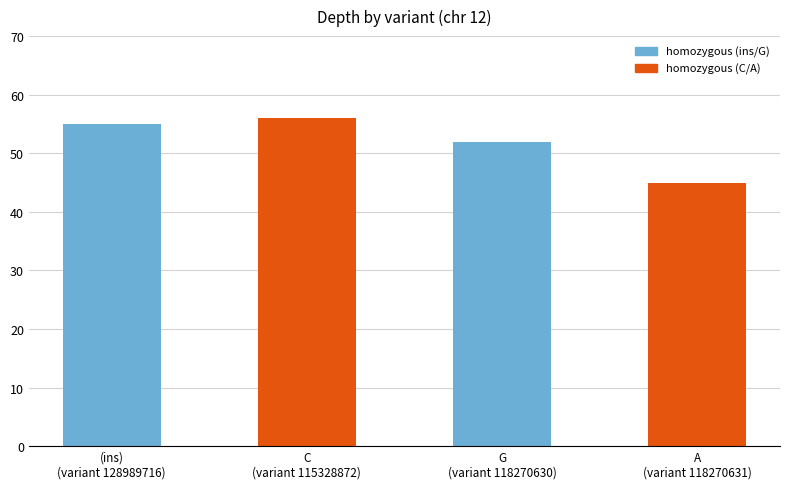

What is the smallest value displayed?

45